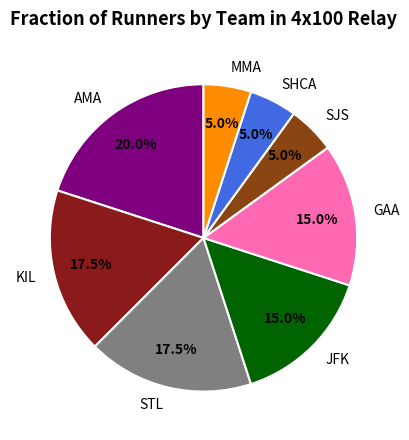

The AMA slice represents 7% of the pie. True or false?

False